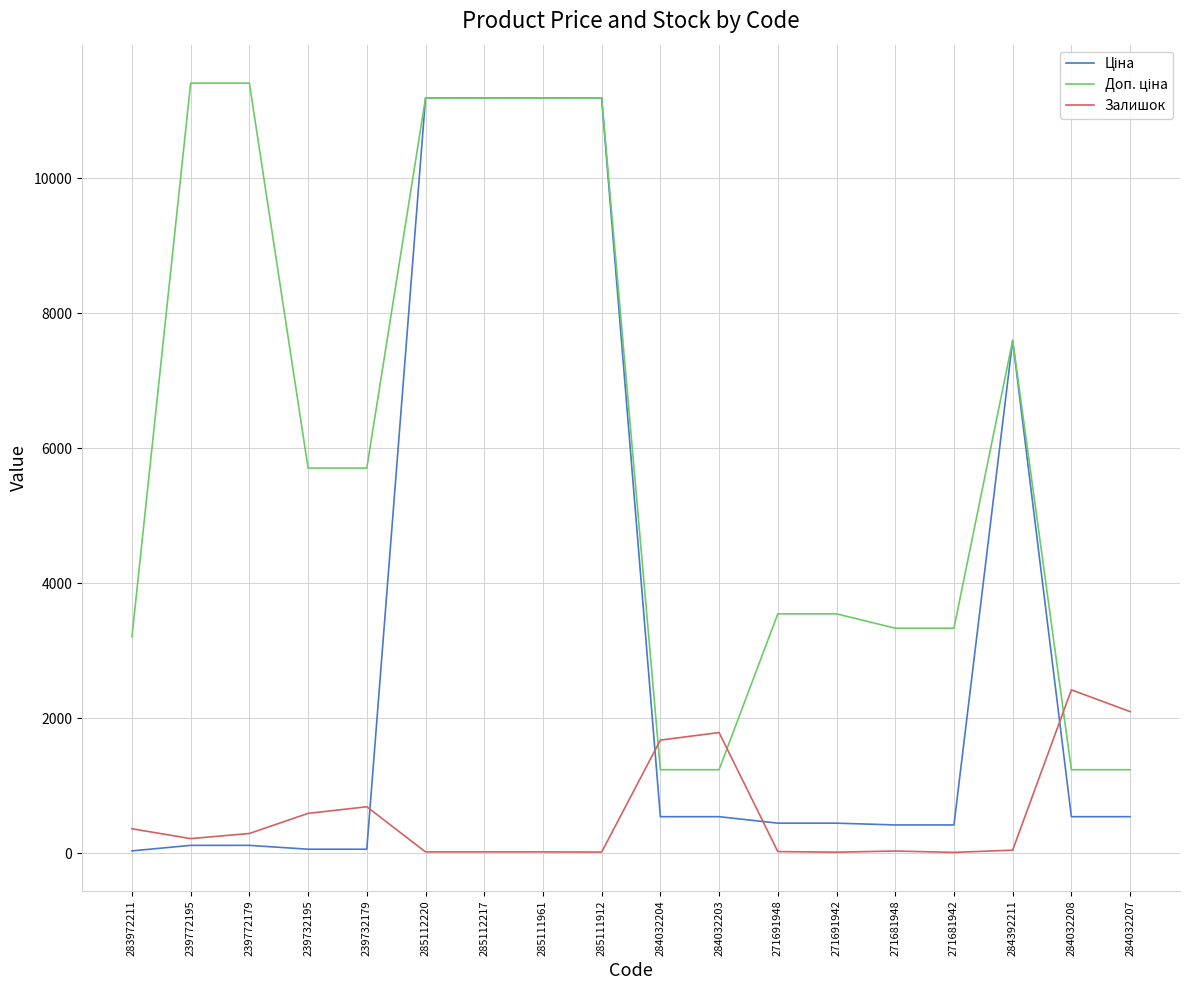

What is the greatest value displayed?

11410.0